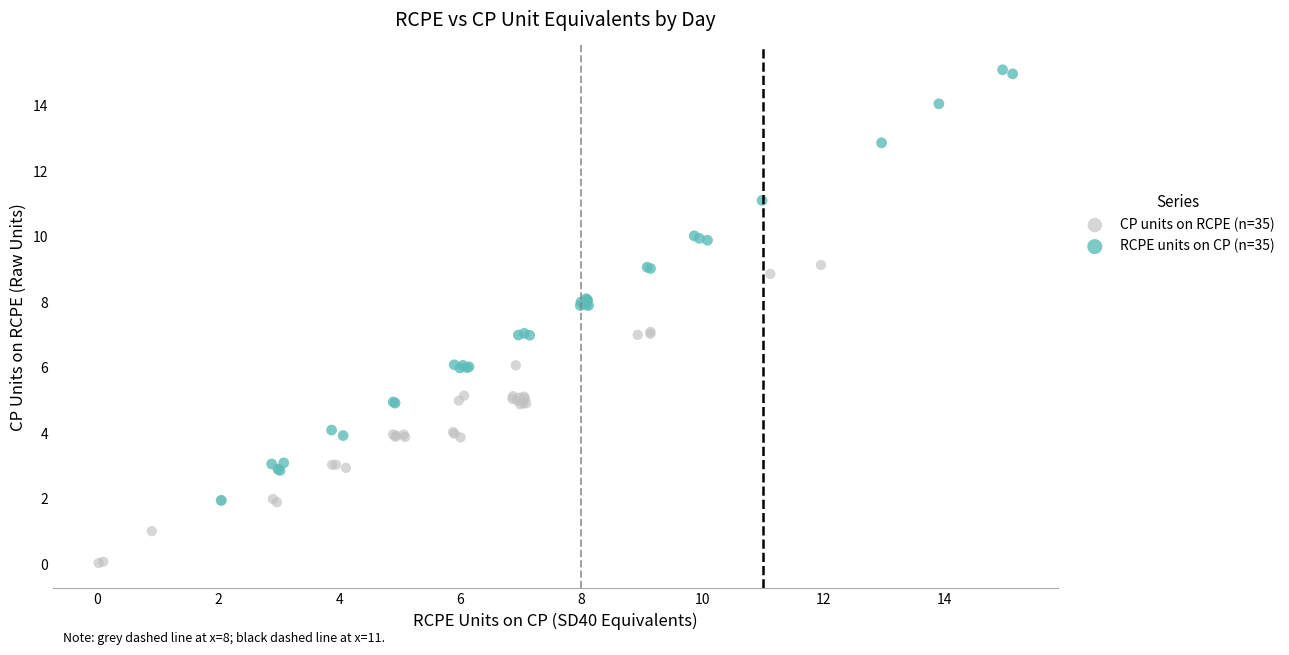

Which series has the widest spread of Y values?

RCPE units on CP (n=35)